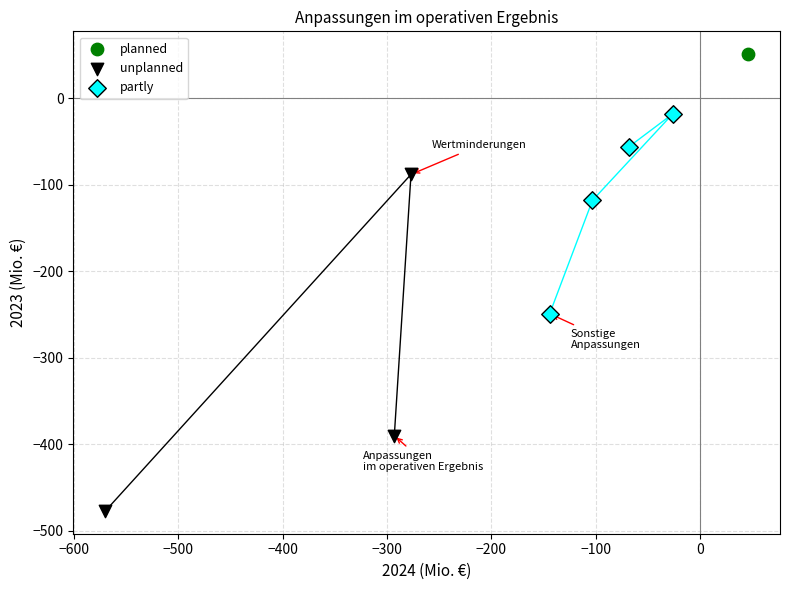

Which series reaches the maximum Y coordinate?

planned